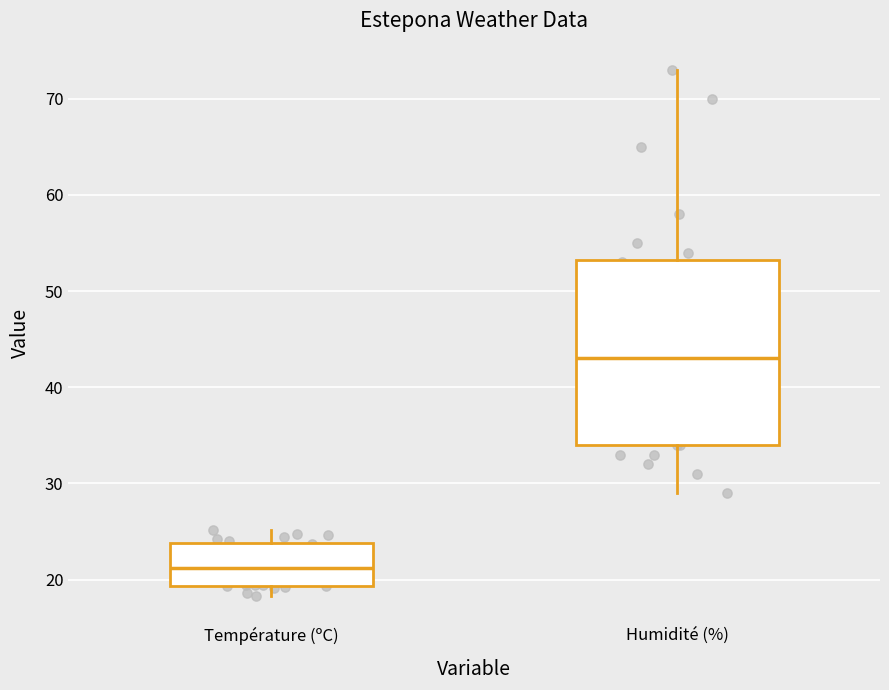

Reading left to right, transcribe this box plot: for each box, give where its median line is, the range the box spans, and where its two whiskers end, as read against the y-axis. The values are not printed on the chart, so give them approximately, as read against the axis.

Température (ºC): median 21, box 19 to 24, whiskers 18 to 25
Humidité (%): median 43, box 34 to 53, whiskers 29 to 73